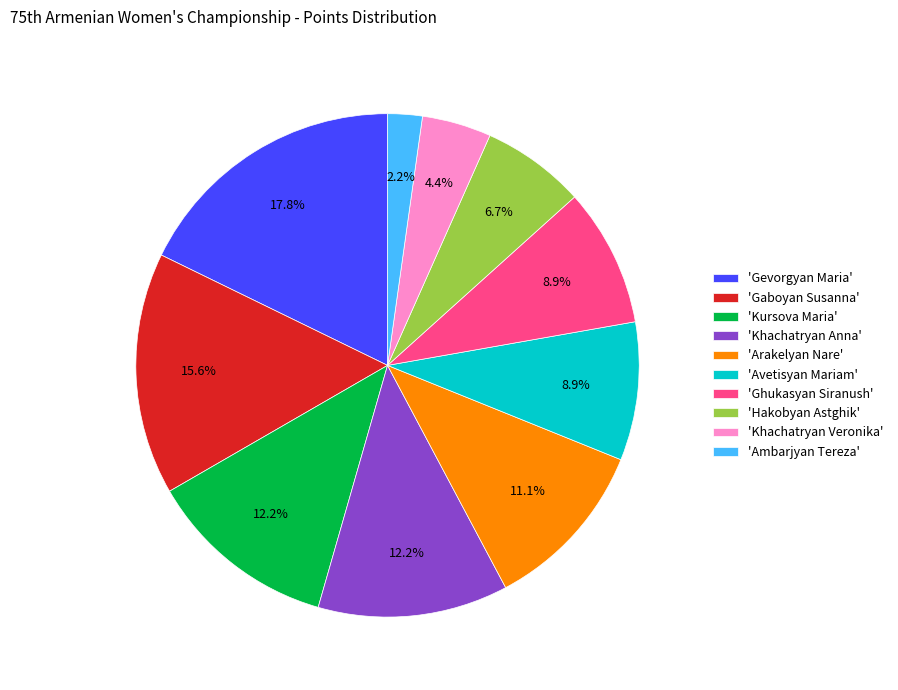

What is the smallest slice in the pie chart?

'Ambarjyan Tereza'